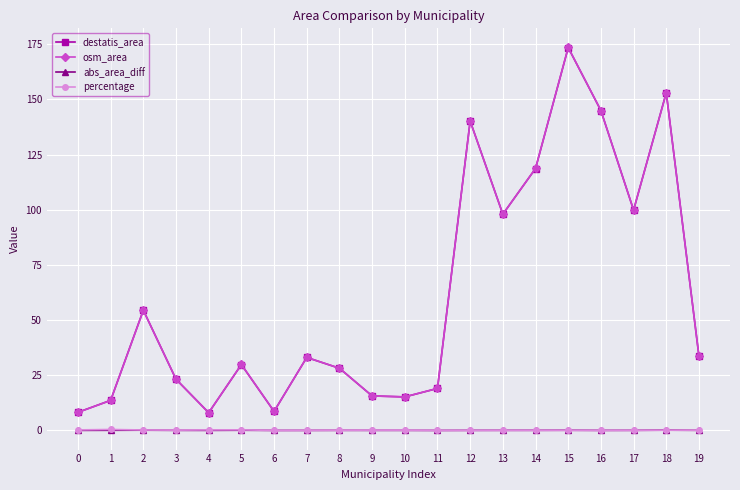

Between 9 and 17, which series saw the biggest shift?

destatis_area